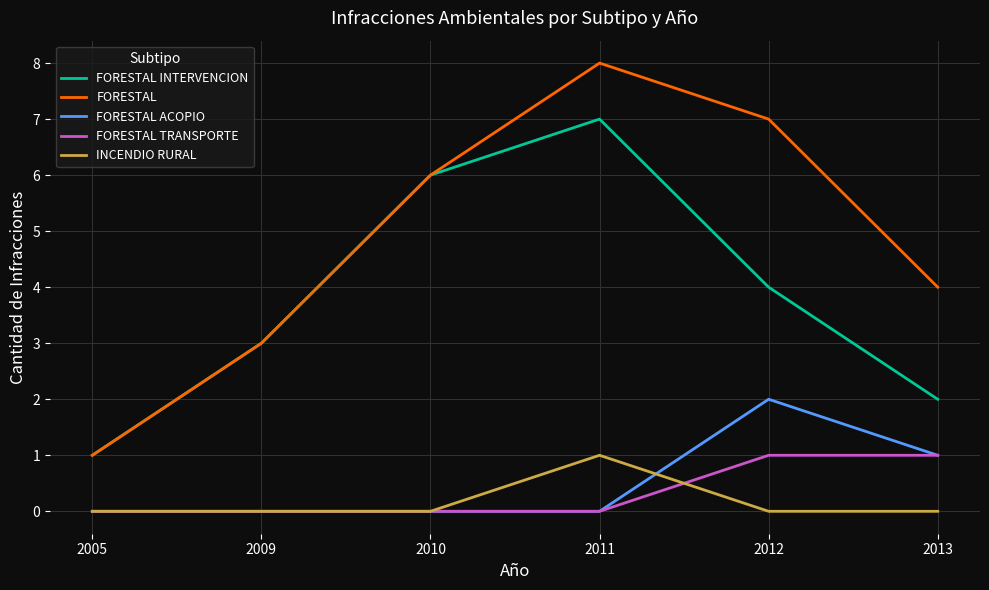

True or false: FORESTAL and FORESTAL TRANSPORTE cross at least once.

False